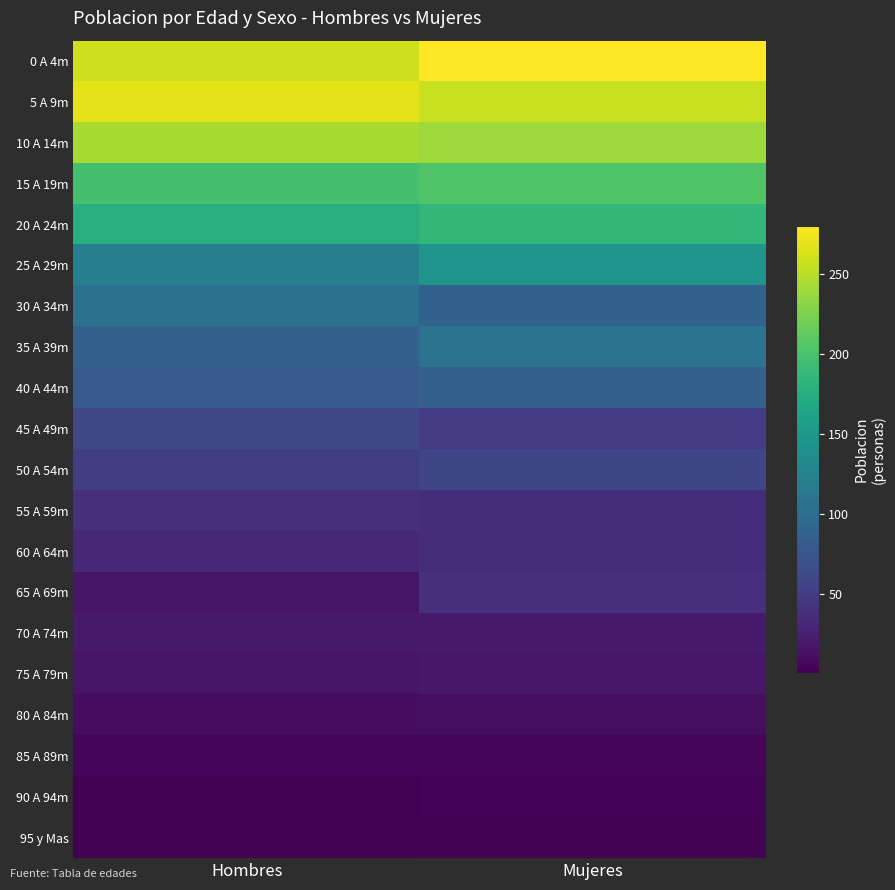

Rank the series by their maximum value, from highest to lowest.

0 A 4m, 5 A 9m, 10 A 14m, 15 A 19m, 20 A 24m, 25 A 29m, 35 A 39m, 30 A 34m, 40 A 44m, 45 A 49m, 50 A 54m, 55 A 59m, 65 A 69m, 60 A 64m, 70 A 74m, 75 A 79m, 80 A 84m, 85 A 89m, 90 A 94m, 95 y Mas